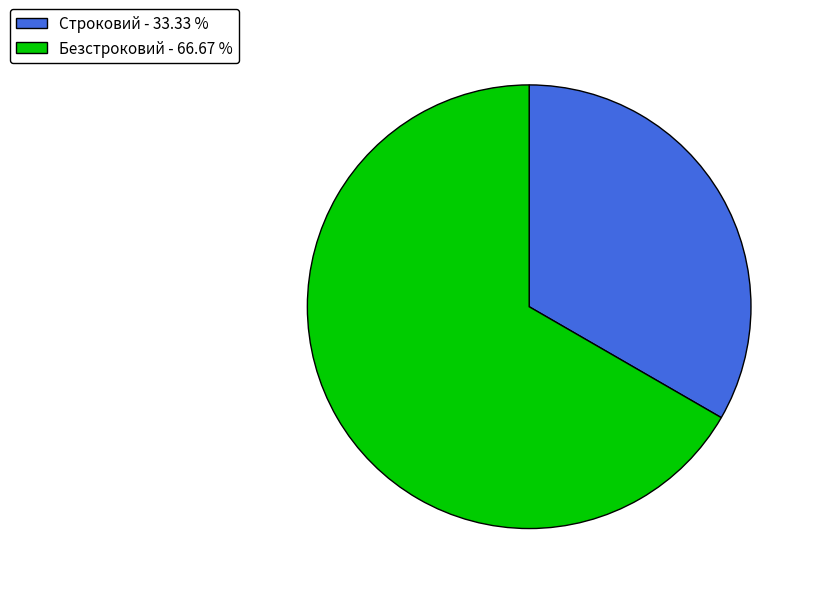

Does Безстроковий - 66.67 % account for over 50% of the chart?

Yes